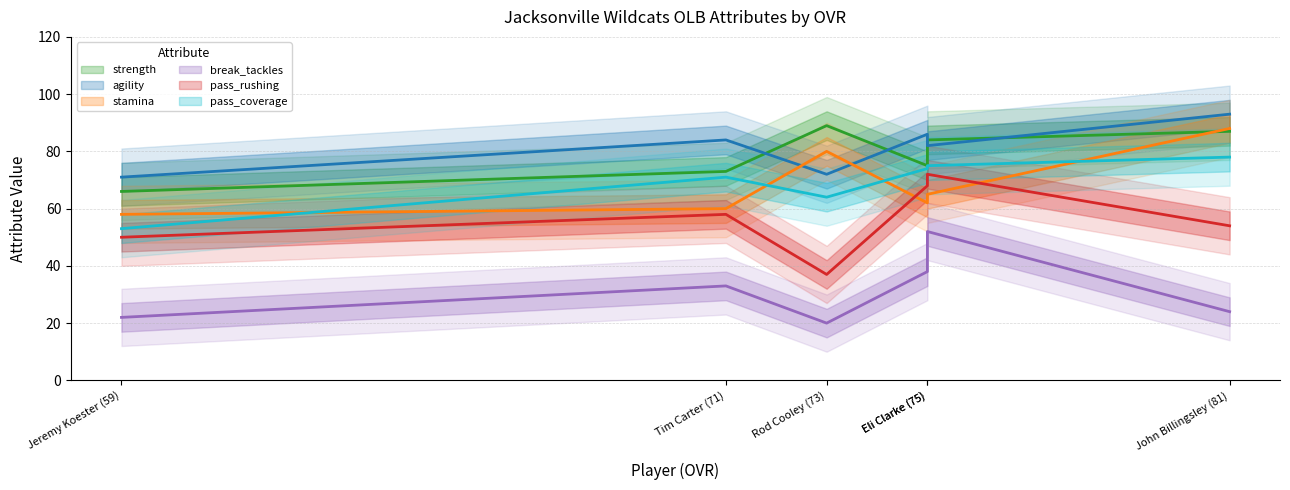

What is the maximum value shown in the chart?

93